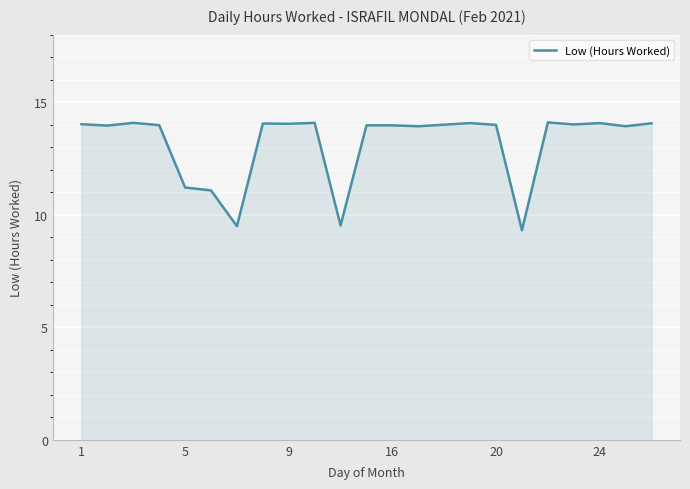

What is the smallest value displayed?

9.3